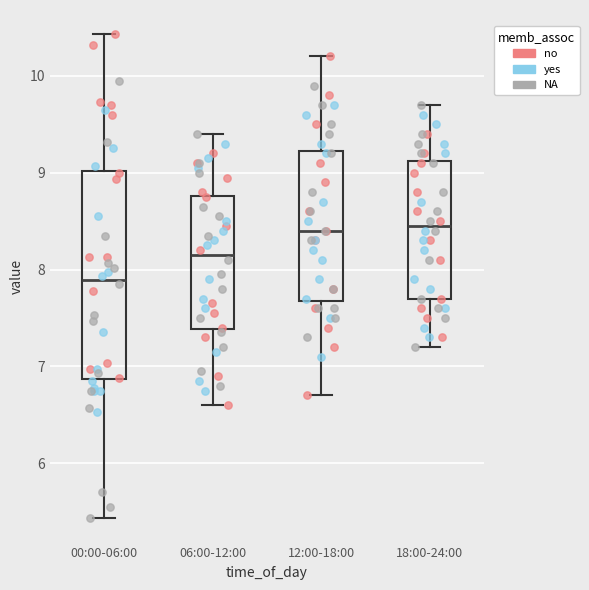

Reading left to right, transcribe this box plot: for each box, give where its median line is, the range the box spans, and where its two whiskers end, as read against the y-axis. The values are not printed on the chart, so give them approximately, as read against the axis.

00:00-06:00: median 7.9, box 6.9 to 9.0, whiskers 5.4 to 10.4
06:00-12:00: median 8.2, box 7.4 to 8.8, whiskers 6.6 to 9.4
12:00-18:00: median 8.4, box 7.7 to 9.2, whiskers 6.7 to 10.2
18:00-24:00: median 8.5, box 7.7 to 9.1, whiskers 7.2 to 9.7